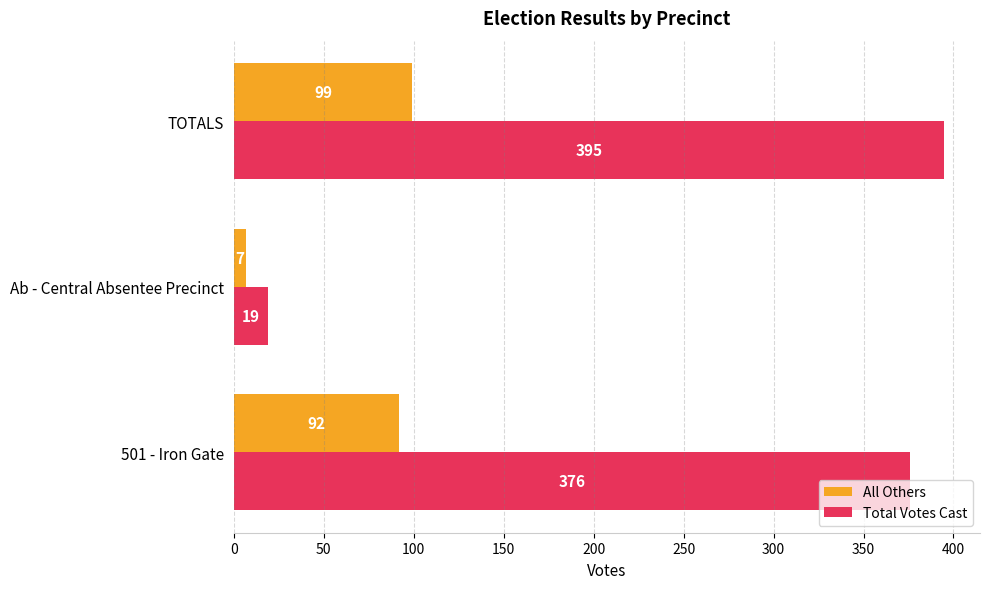

Is it true that All Others equals 7 at Ab - Central Absentee Precinct?

True